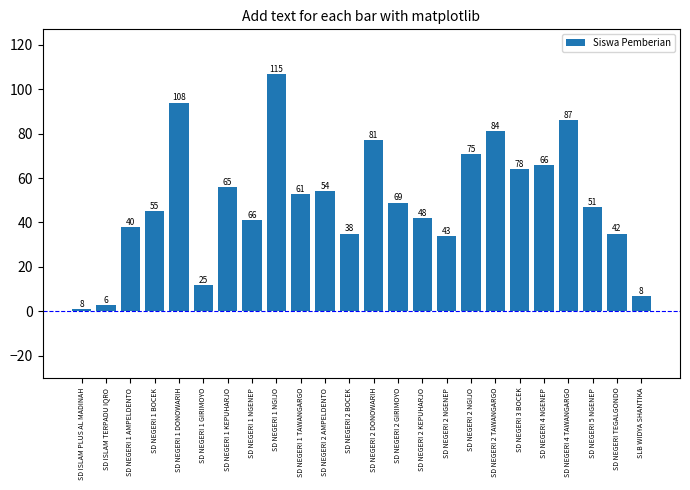

List the labels in order of value, smallest first.

SD ISLAM PLUS AL MADINAH, SD ISLAM TERPADU IQRO, SLB WIDYA SHANTIKA, SD NEGERI 1 GIRIMOYO, SD NEGERI 2 NGENEP, SD NEGERI 2 BOCEK, SD NEGERI TEGALGONDO, SD NEGERI 1 AMPELDENTO, SD NEGERI 1 NGENEP, SD NEGERI 2 KEPUHARJO, SD NEGERI 1 BOCEK, SD NEGERI 5 NGENEP, SD NEGERI 2 GIRIMOYO, SD NEGERI 1 TAWANGARGO, SD NEGERI 2 AMPELDENTO, SD NEGERI 1 KEPUHARJO, SD NEGERI 3 BOCEK, SD NEGERI 4 NGENEP, SD NEGERI 2 NGIJO, SD NEGERI 2 DONOWARIH, SD NEGERI 2 TAWANGARGO, SD NEGERI 4 TAWANGARGO, SD NEGERI 1 DONOWARIH, SD NEGERI 1 NGIJO